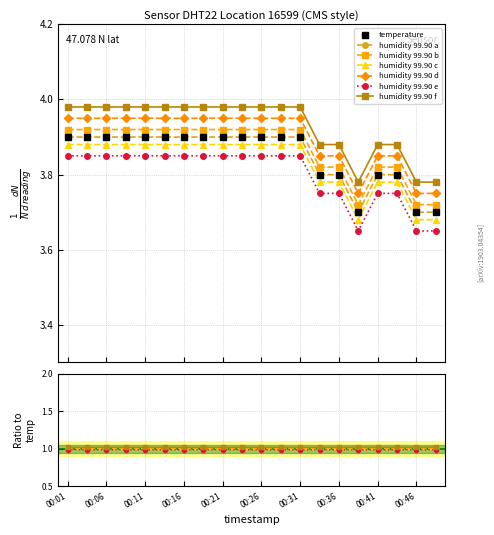

The chart shows a value of 3.9 at 00:13. True or false?

True